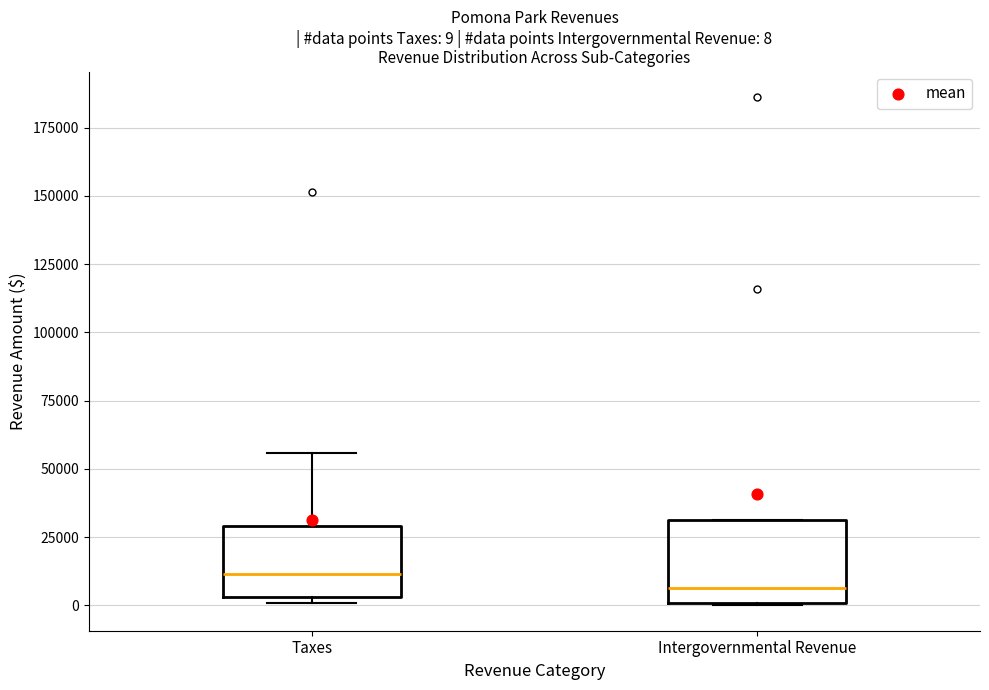

Which box's median line is the lowest?

Intergovernmental Revenue